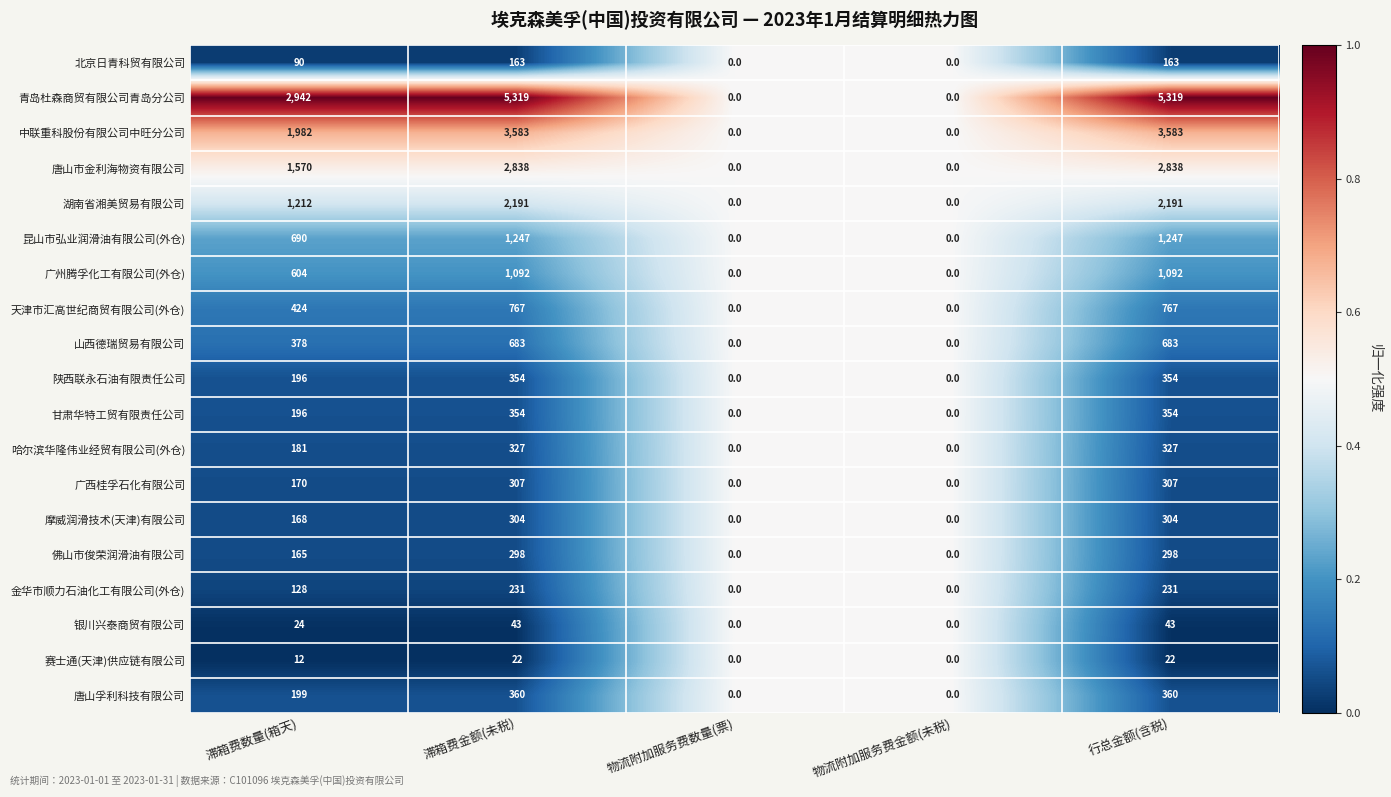

What is the difference between the highest and lowest values at 滞箱费金额(未税)?

5297